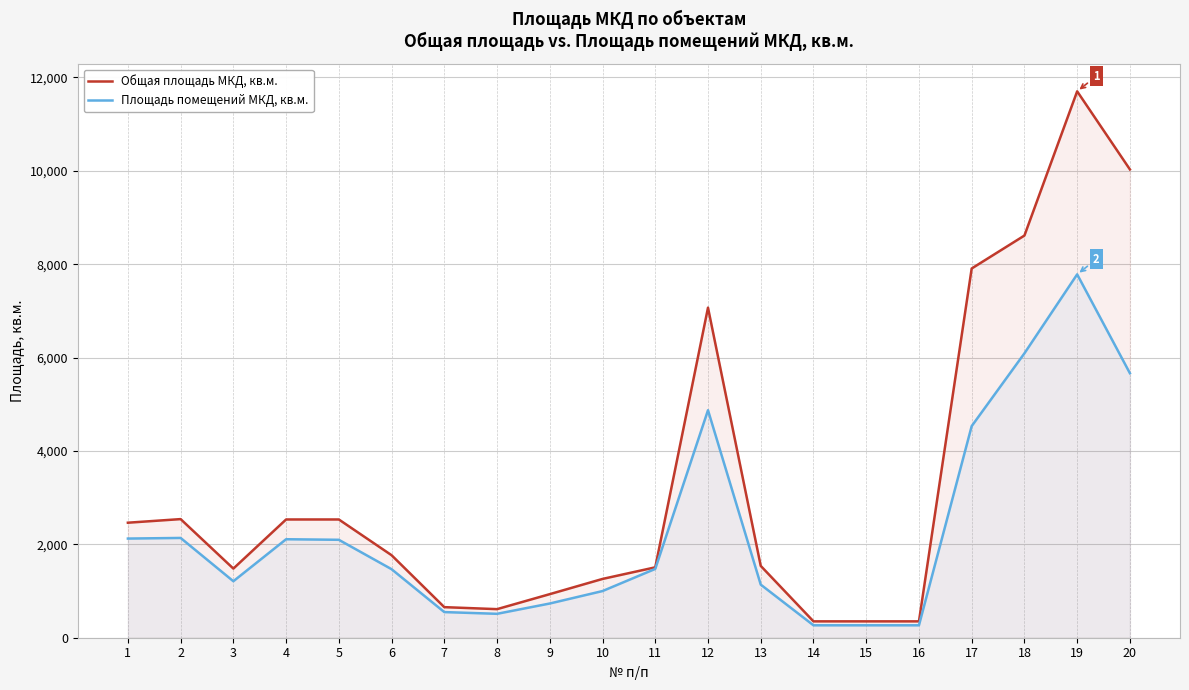

True or false: Общая площадь МКД, кв.м. and Площадь помещений МКД, кв.м. intersect in this chart.

False